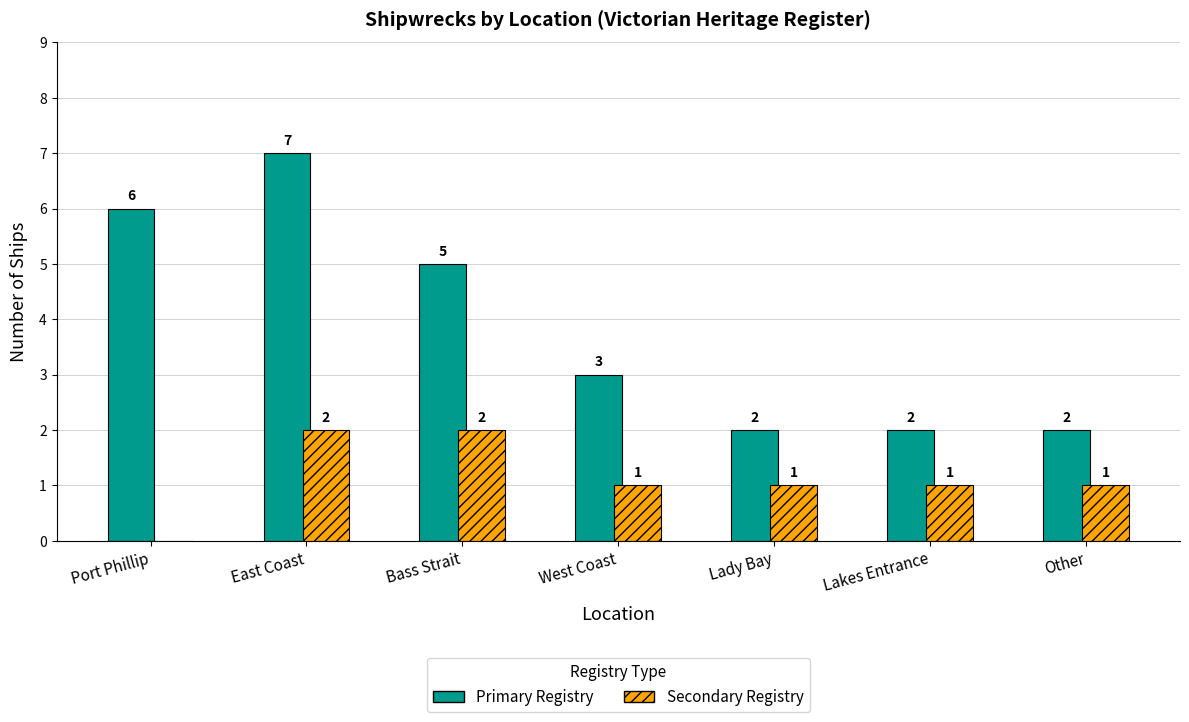

What is the total value across all series at Other?

3